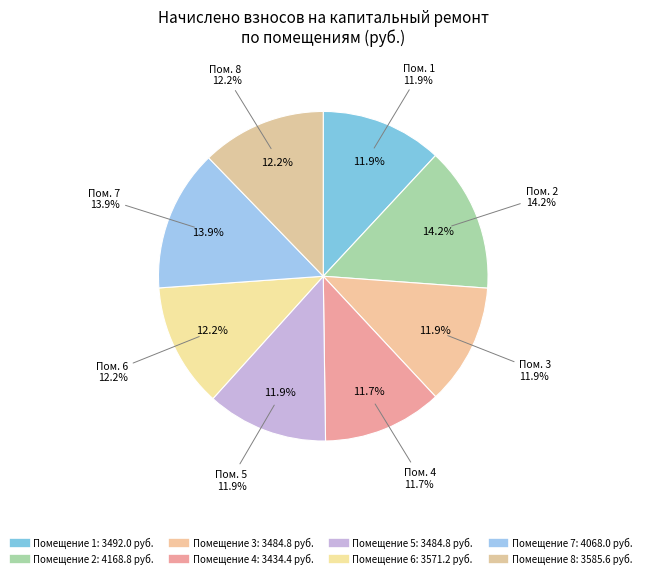

To the nearest percent, what percentage of the pie is 7?

14%